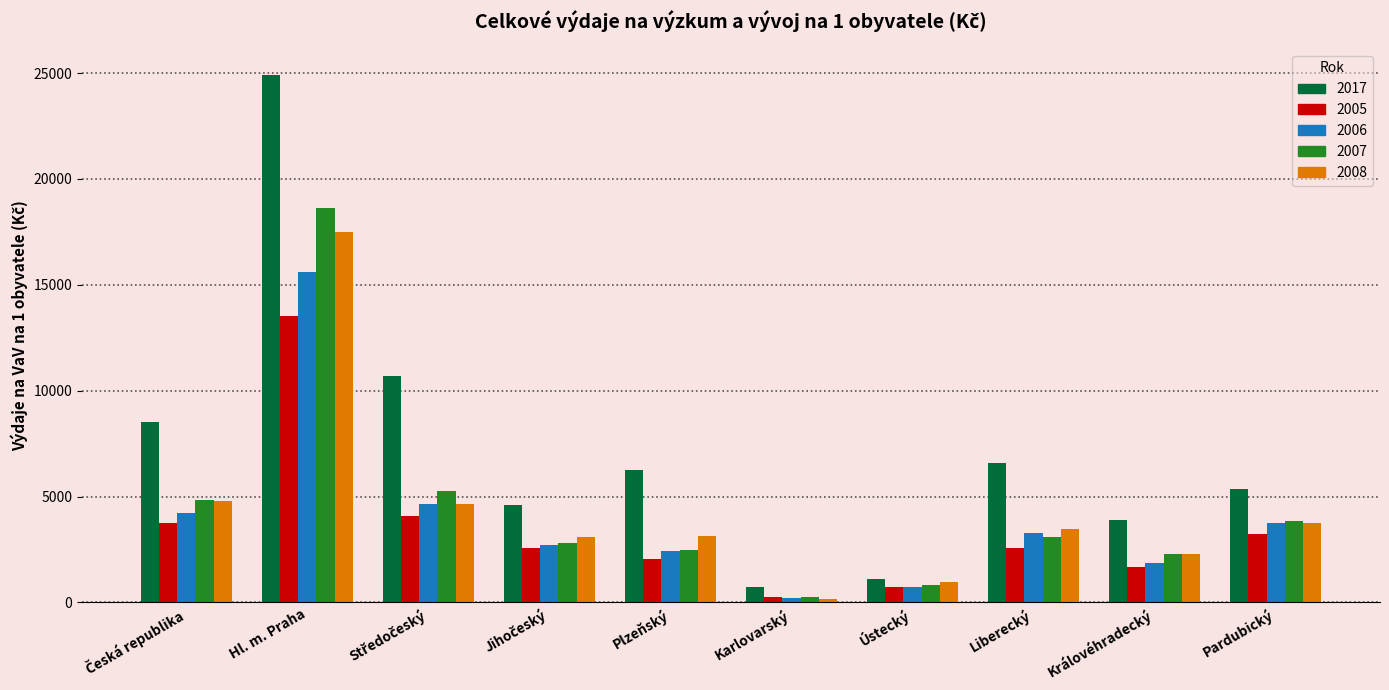

What is the smallest value displayed?

175.5